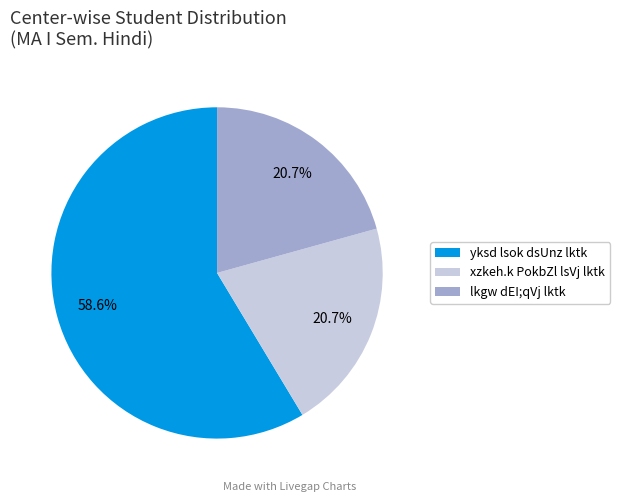

Which category has the biggest portion of the pie?

yksd lsok dsUnz lktk